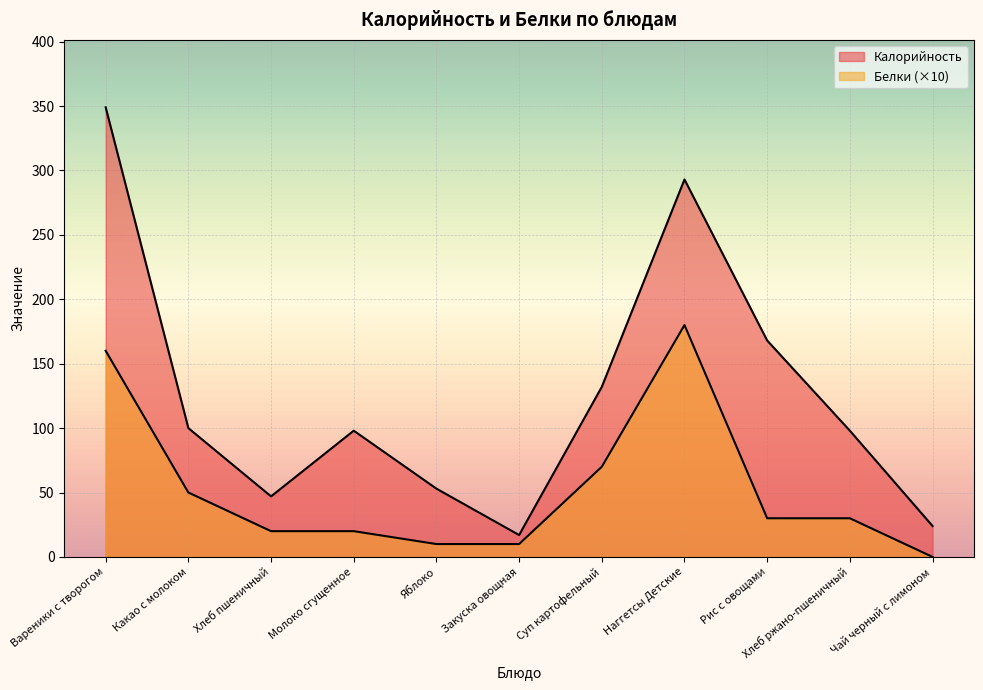

Rank the series at Яблоко from lowest to highest value.

Белки, Калорийность